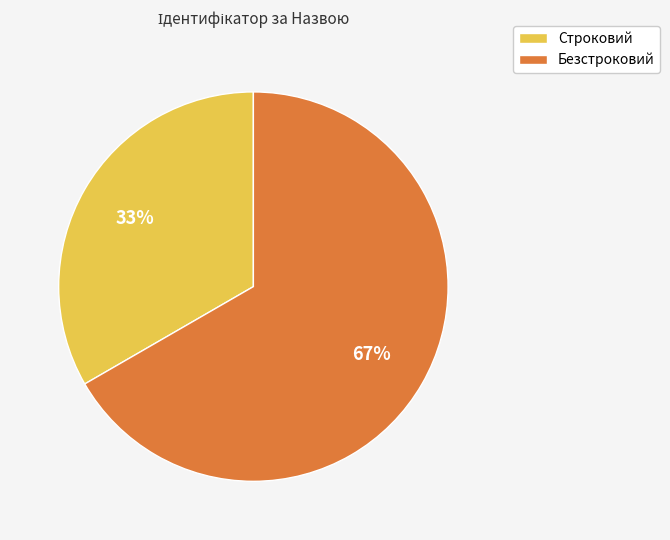

To the nearest percent, what portion does Безстроковий represent?

67%